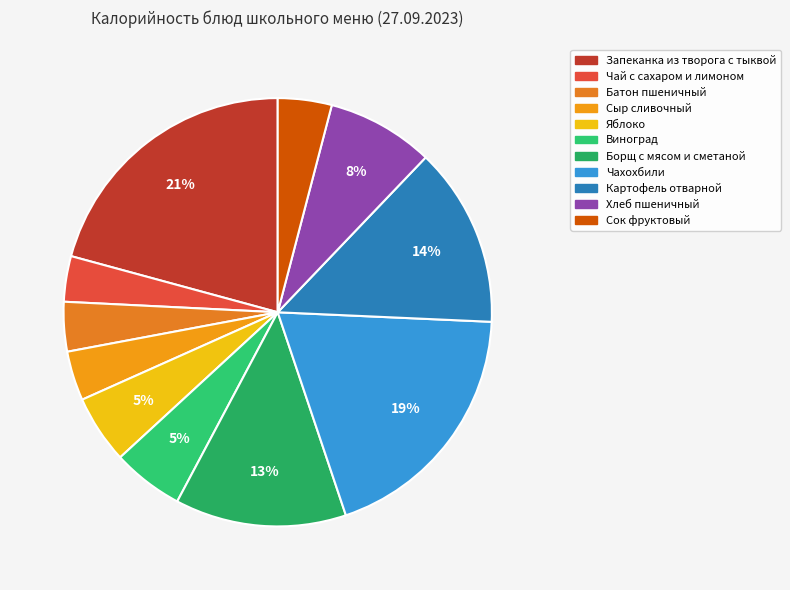

How many slices are in this pie chart?

11